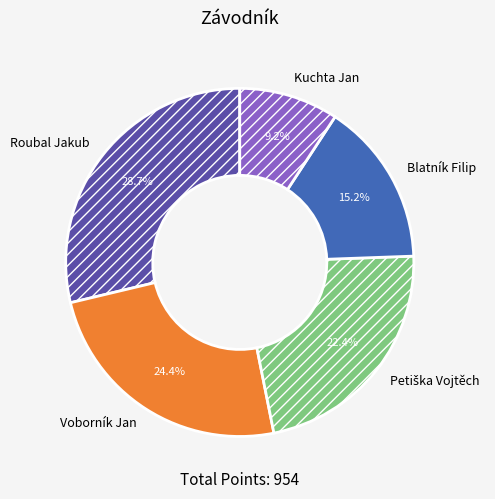

Is there a majority slice in this chart?

No